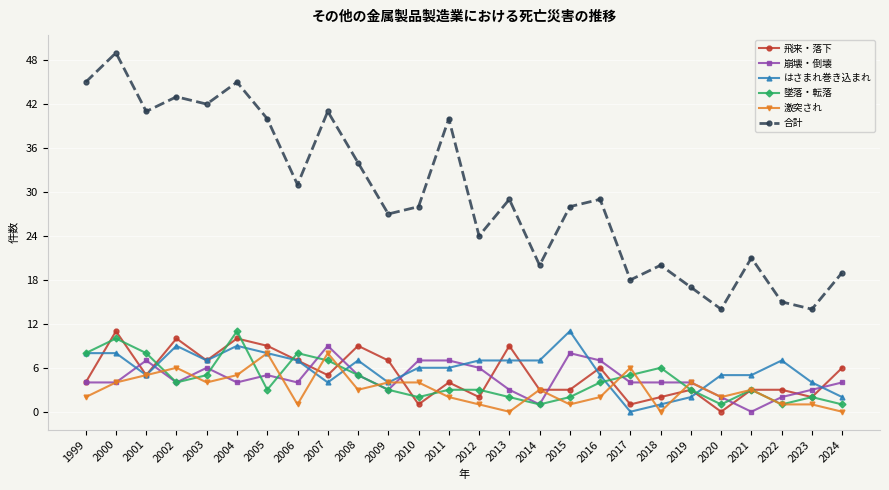

Reading right to left, extract all data points from this chart.

飛来・落下: 6	2	3	3	0	3	2	1	6	3	3	9	2	4	1	7	9	5	7	9	10	7	10	5	11	4
崩壊・倒壊: 4	3	2	0	2	4	4	4	7	8	1	3	6	7	7	3	5	9	4	5	4	6	4	7	4	4
はさまれ巻き込まれ: 2	4	7	5	5	2	1	0	5	11	7	7	7	6	6	4	7	4	7	8	9	7	9	5	8	8
墜落・転落: 1	2	1	3	1	3	6	5	4	2	1	2	3	3	2	3	5	7	8	3	11	5	4	8	10	8
激突され: 0	1	1	3	2	4	0	6	2	1	3	0	1	2	4	4	3	8	1	8	5	4	6	5	4	2
合計: 19	14	15	21	14	17	20	18	29	28	20	29	24	40	28	27	34	41	31	40	45	42	43	41	49	45